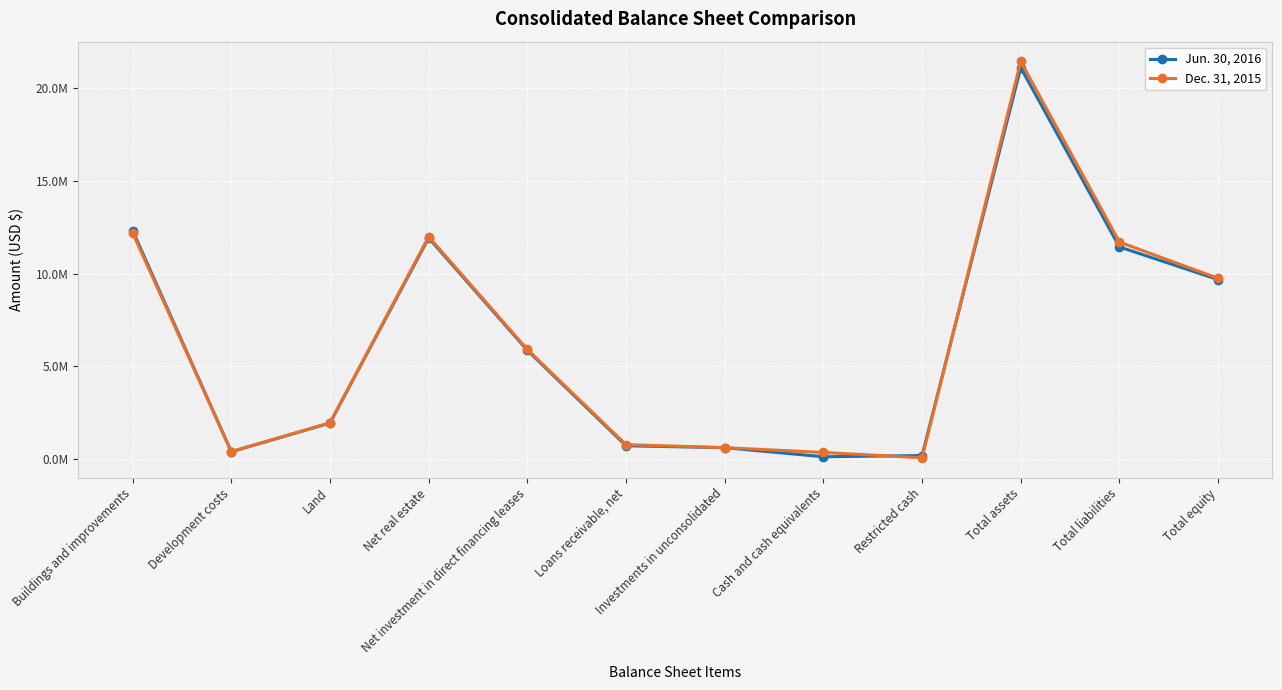

Is this an area chart (filled region under the line)?

No